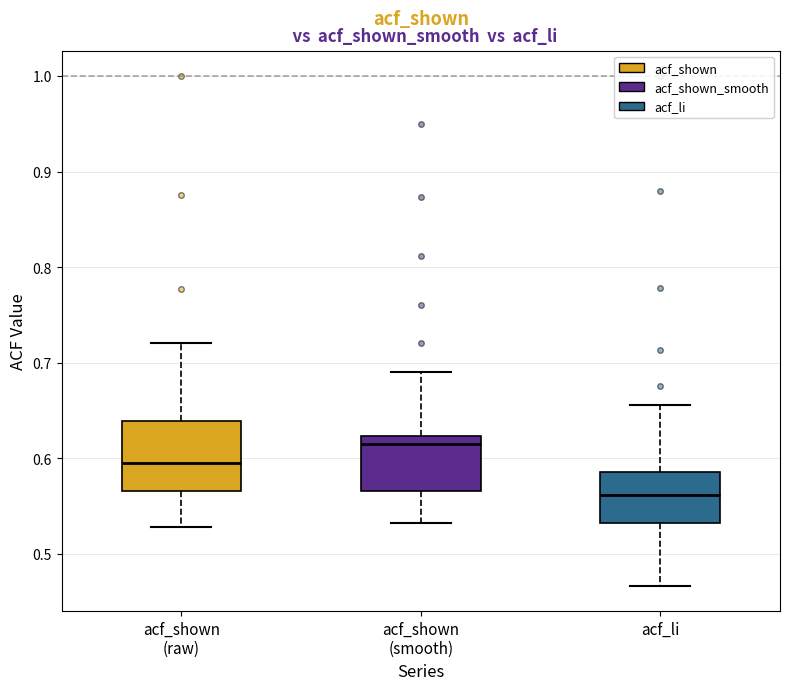

Comparing the boxes themselves (not the whiskers), which one is the tallest?

acf_shown (raw)